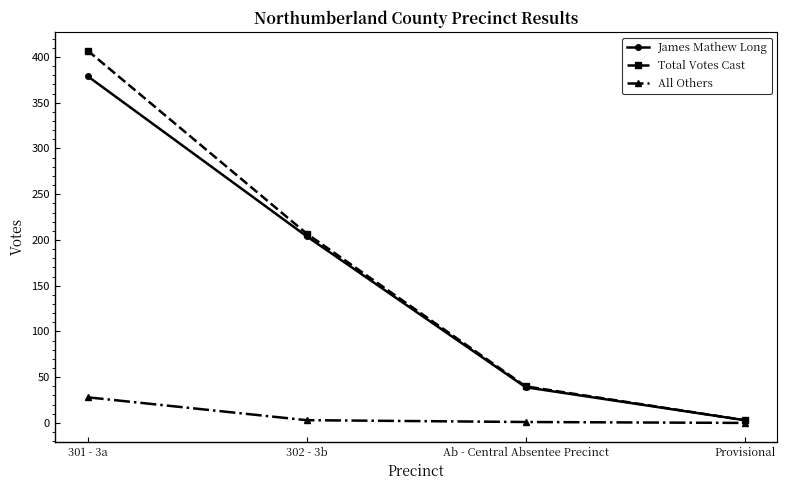

What is the label of the 4th point from the right?

301 - 3a